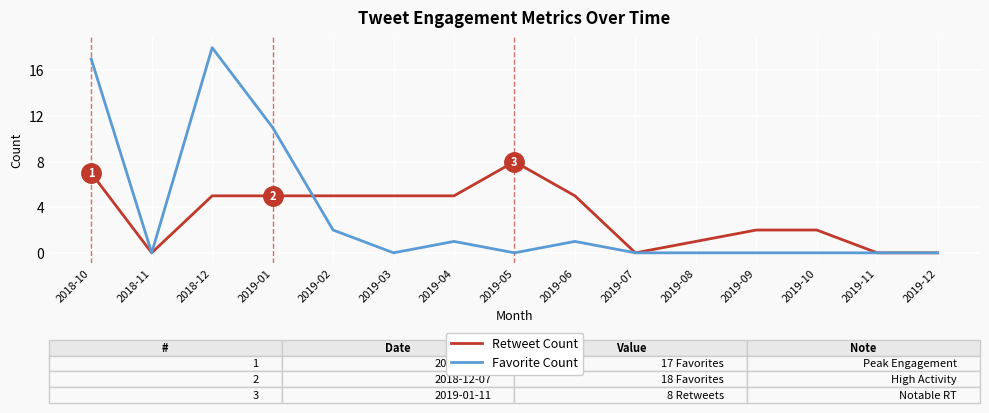

True or false: Retweet Count has a value of 0 at 2019-12.

True